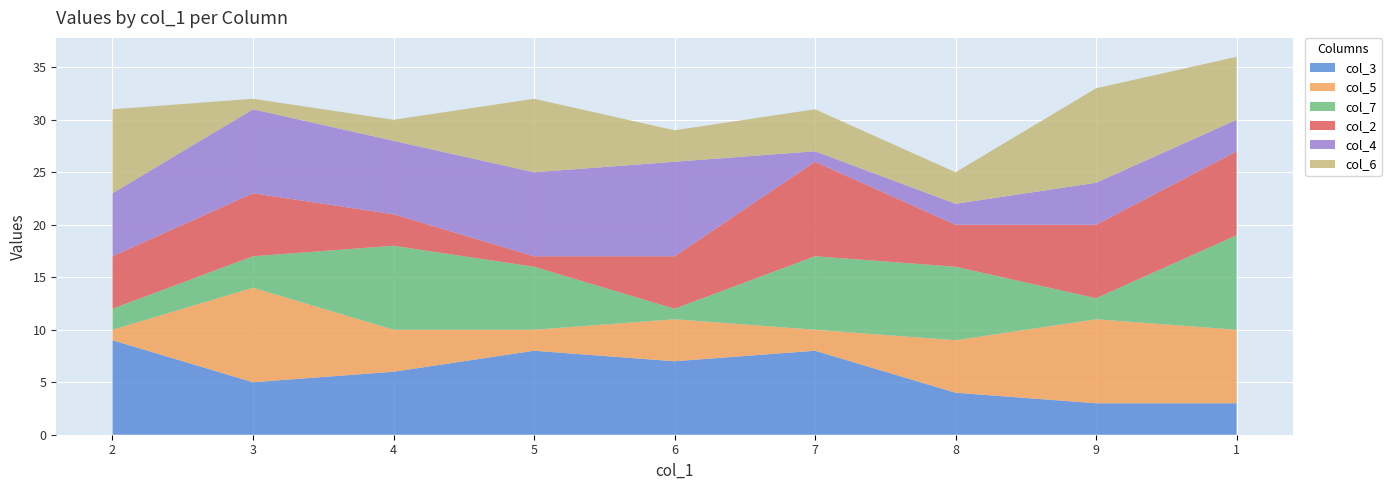

Reading left to right, what are all the values shown in this chart?

col_3: 9	5	6	8	7	8	4	3	3
col_5: 1	9	4	2	4	2	5	8	7
col_7: 2	3	8	6	1	7	7	2	9
col_2: 5	6	3	1	5	9	4	7	8
col_4: 6	8	7	8	9	1	2	4	3
col_6: 8	1	2	7	3	4	3	9	6